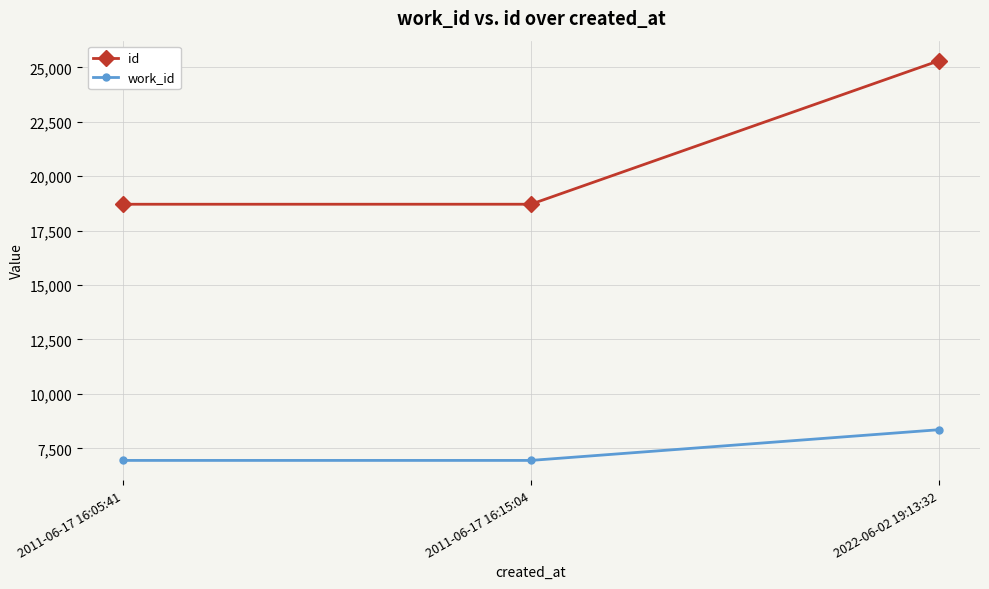

What is the label of the 3rd point from the right?

2011-06-17 16:05:41